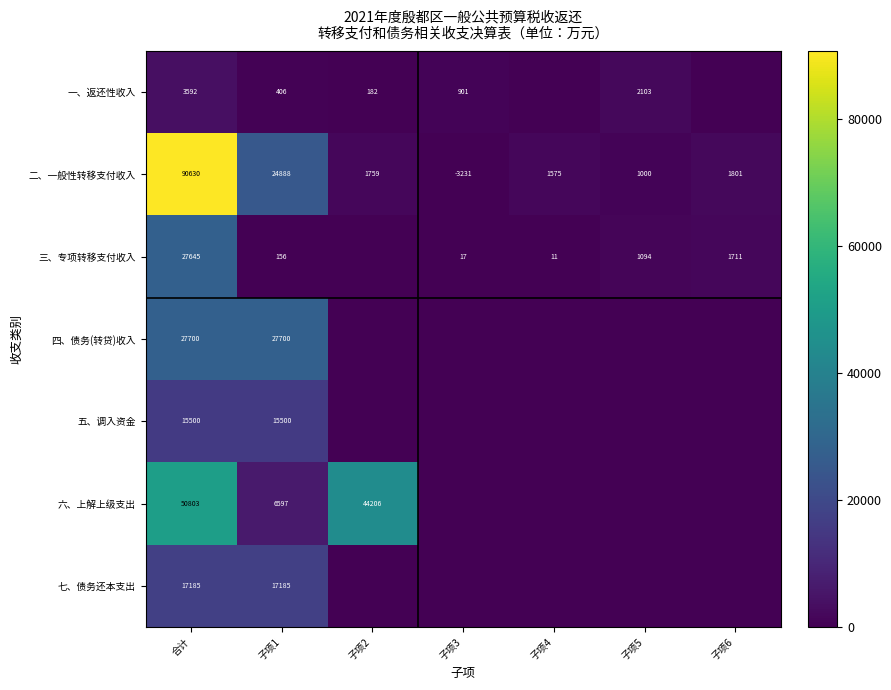

What is the highest value of the 二、一般性转移支付收入 series?

90630